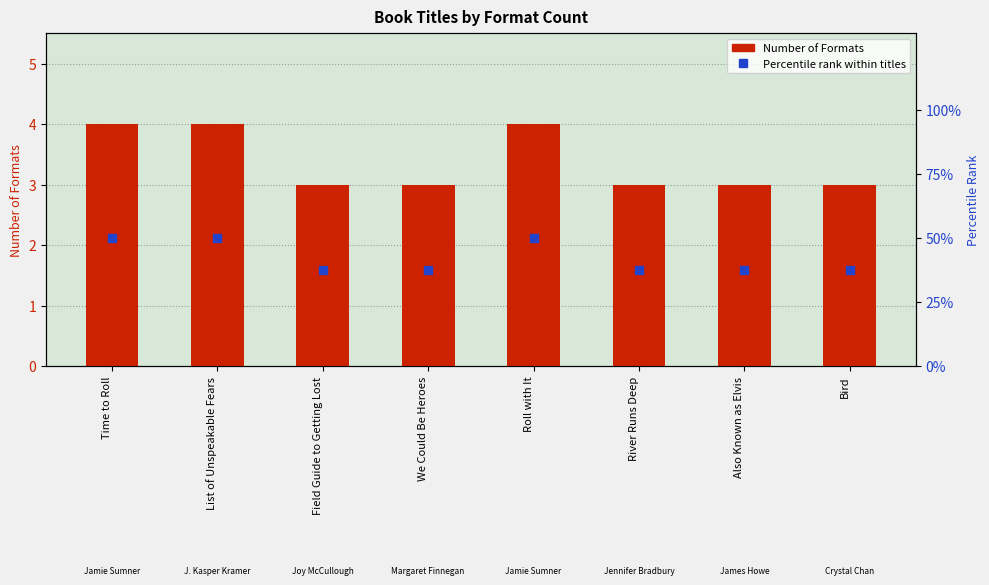

At how many categories does at least one series exceed 1?

8